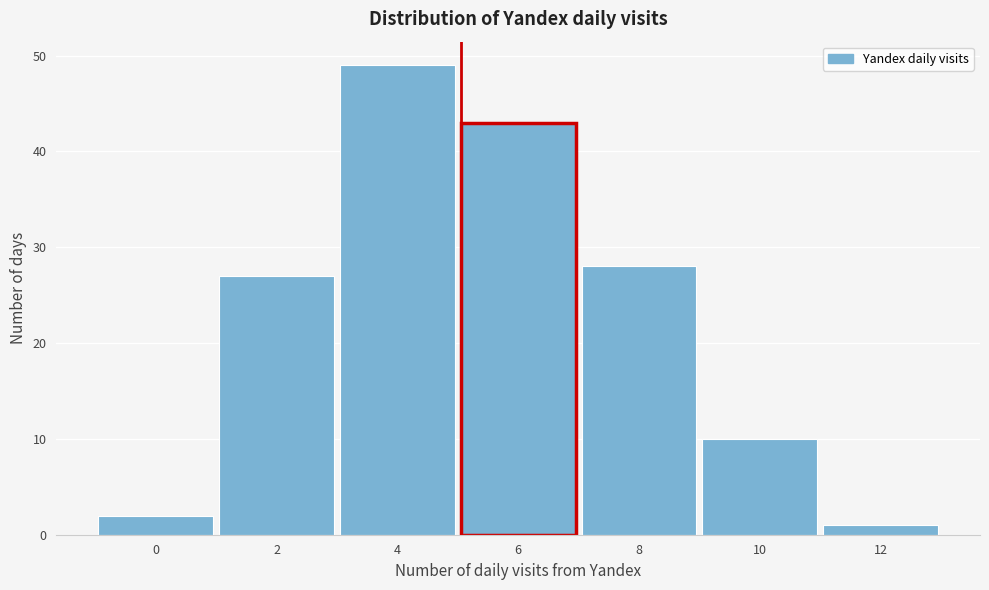

Reading left to right, list all the values displayed in this chart.

2	27	49	43	28	10	1